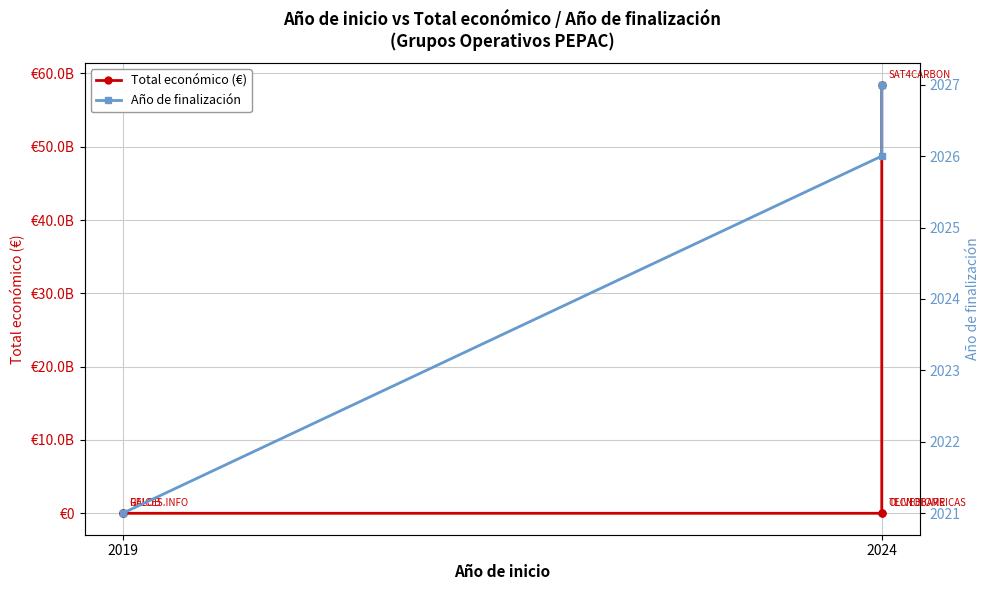

True or false: Año de finalización and Total económico (€) cross at least once.

False